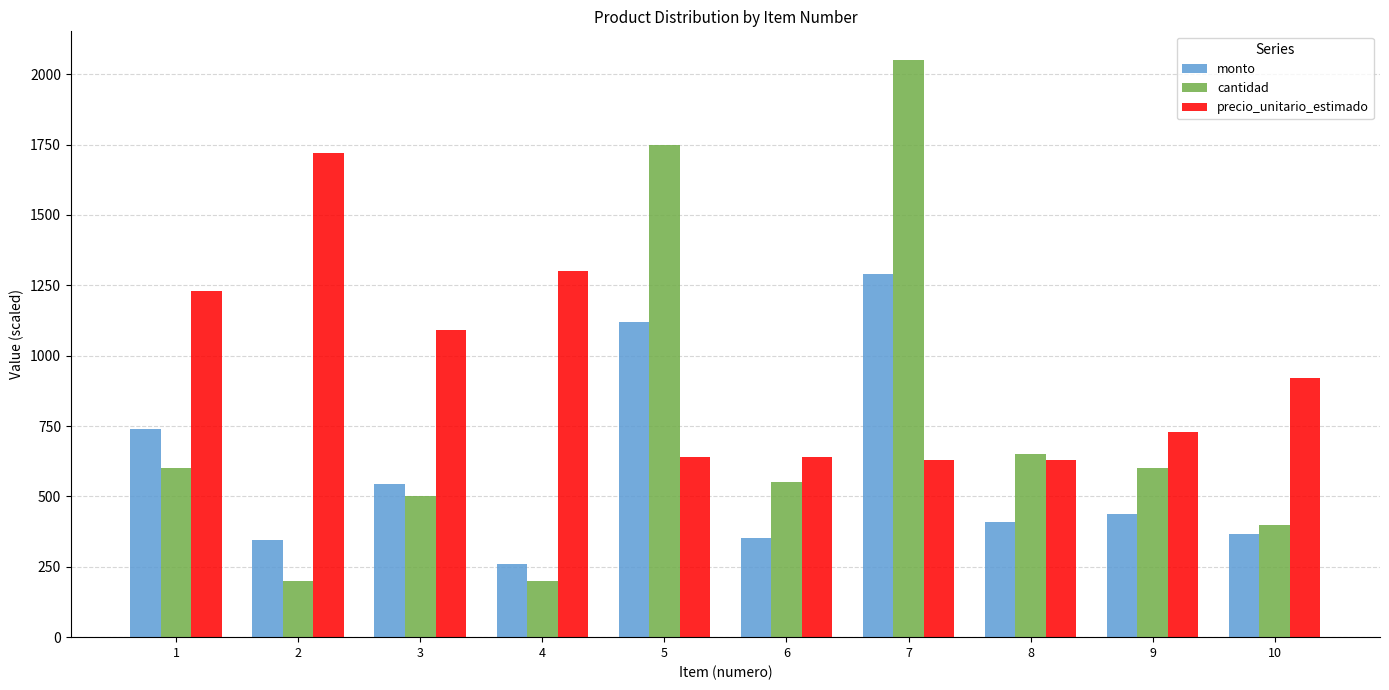

List the series in order of their peak value, highest first.

cantidad, precio_unitario_estimado, monto